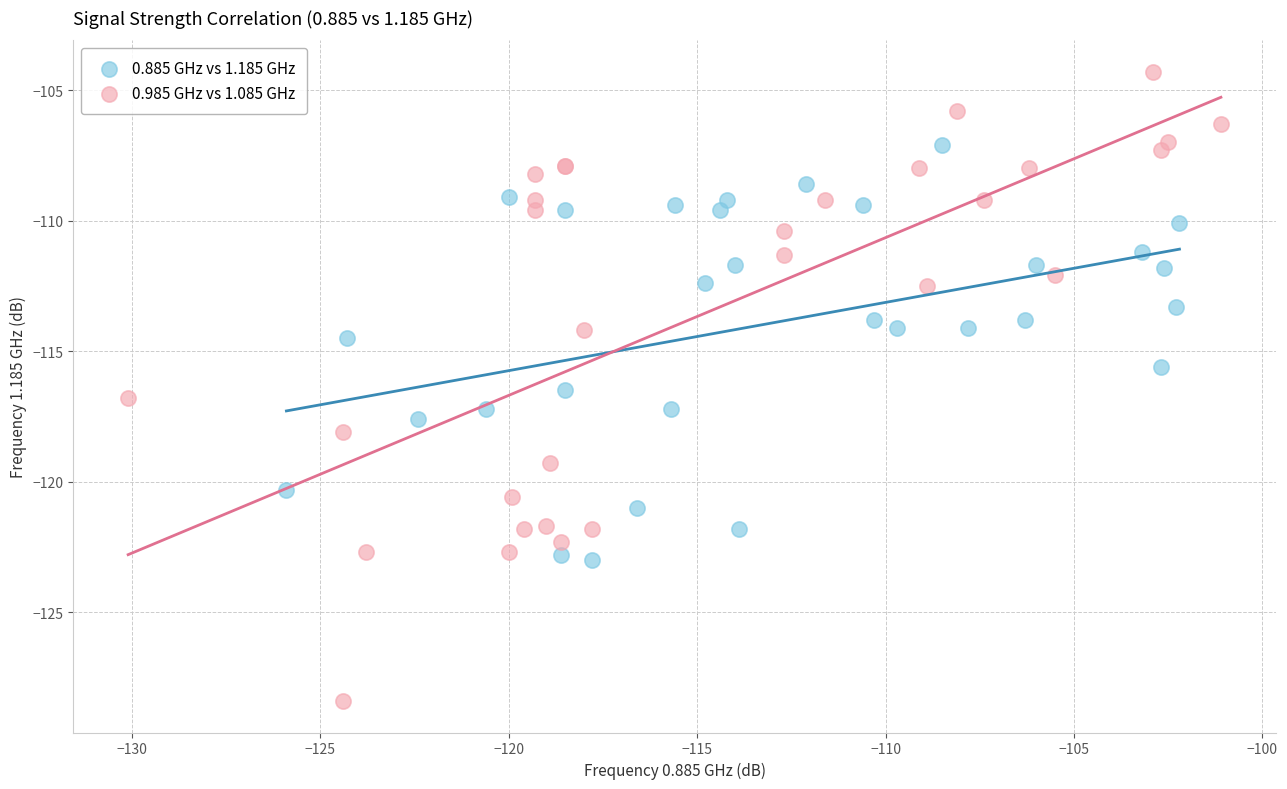

Which series contains the lowest Y value?

0.985 GHz vs 1.085 GHz